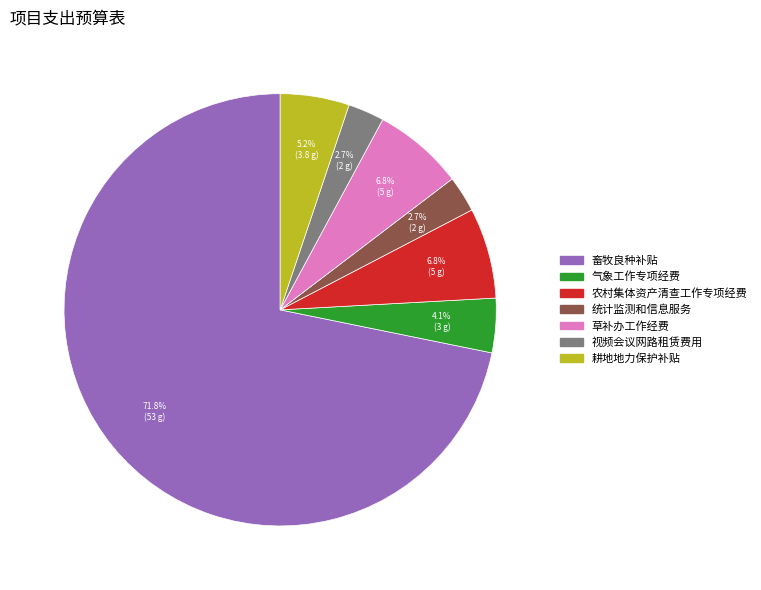

Does any single category account for the majority?

Yes